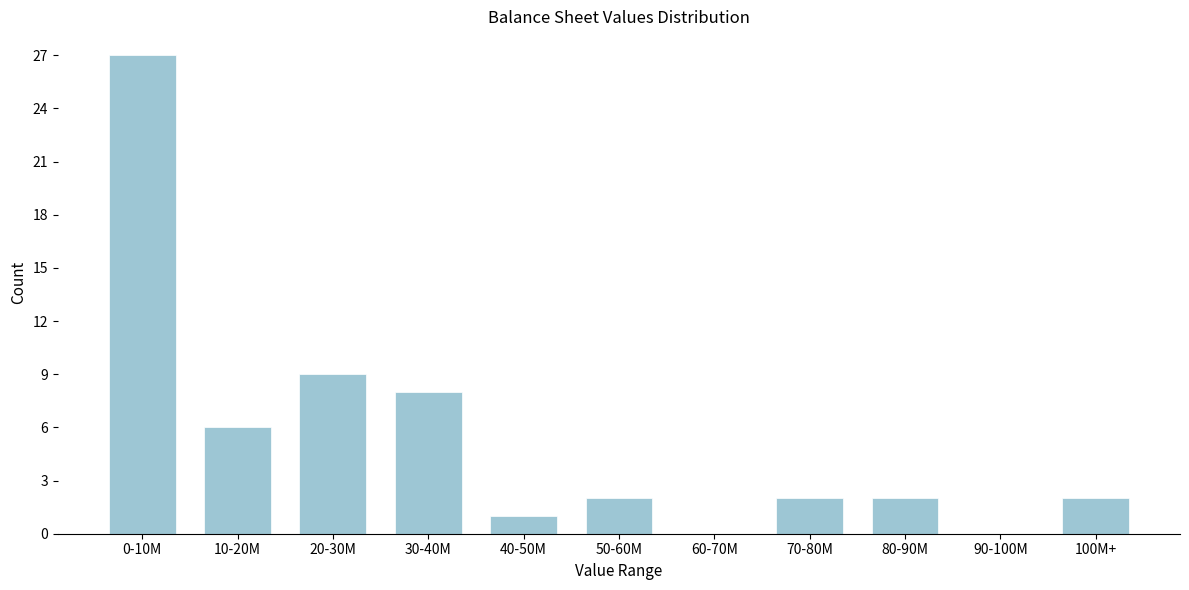

Reading left to right, extract all data points from this chart.

0-10M=27	10-20M=6	20-30M=9	30-40M=8	40-50M=1	50-60M=2	60-70M=0	70-80M=2	80-90M=2	90-100M=0	100M+=2